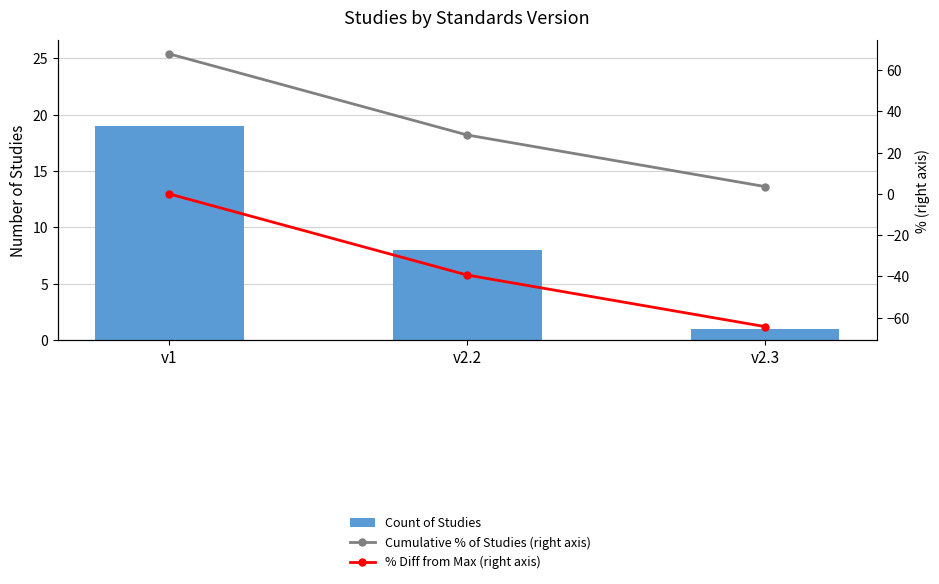

What are all the series names shown in the legend?

Count of Studies, Cumulative % of Studies (right axis), % Diff from Max (right axis)